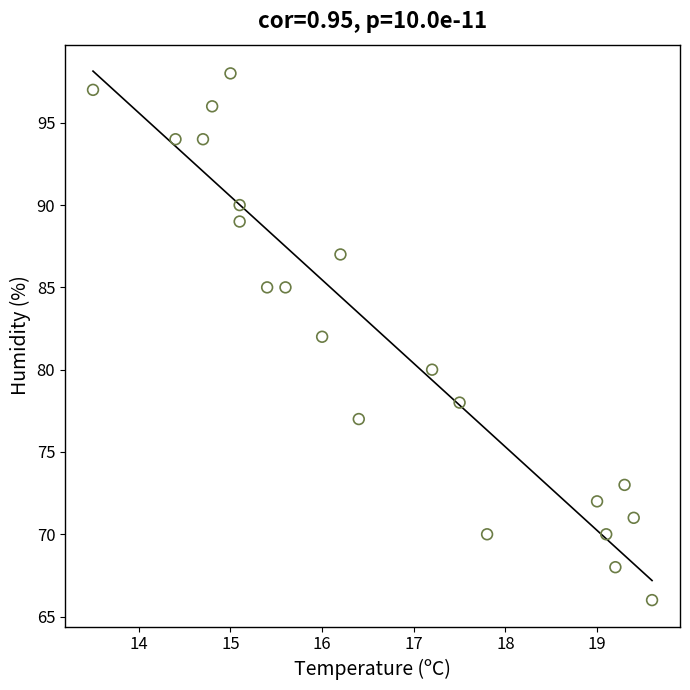

What is the range of Y values (max minus min)?

32